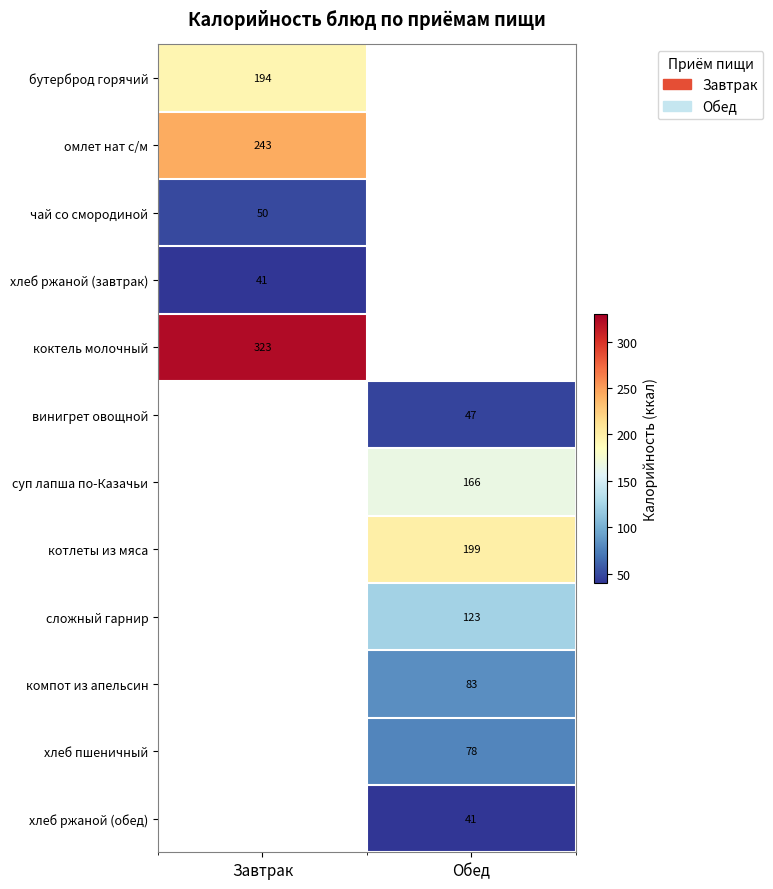

Is it true that винигрет овощной equals 47 at Обед?

True